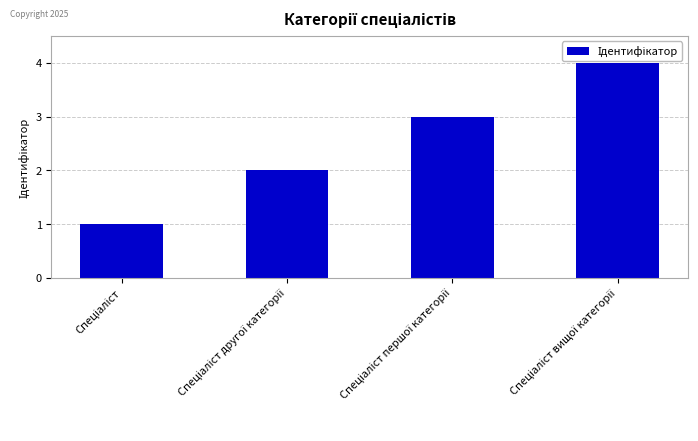

What is the maximum value shown in the chart?

4